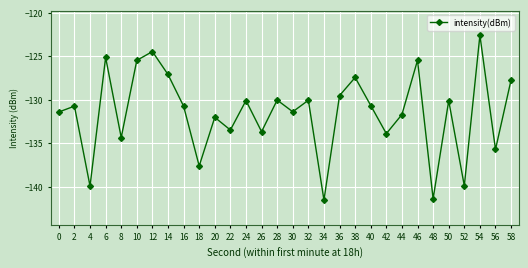

Is this an area chart (filled region under the line)?

No